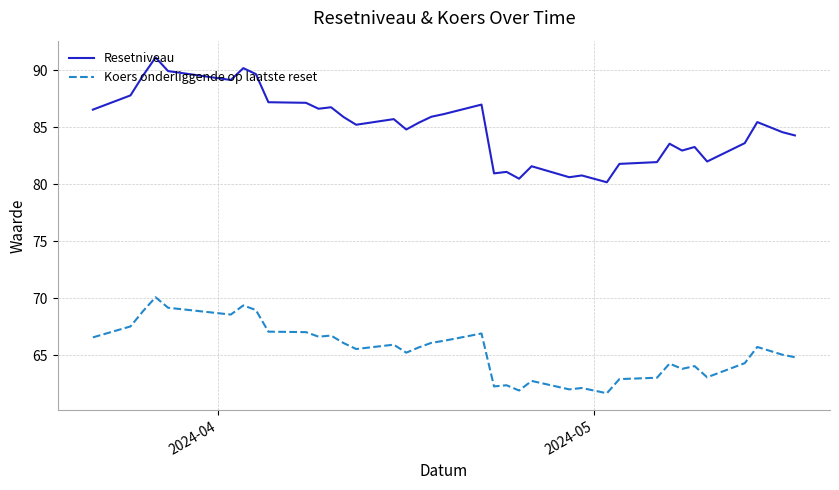

Rank the series by their average value, from highest to lowest.

Resetniveau, Koers onderliggende op laatste reset